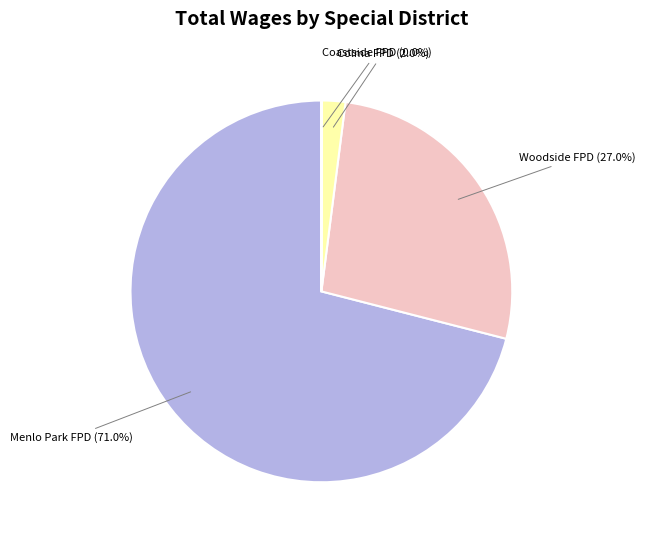

Does any single category account for the majority?

Yes